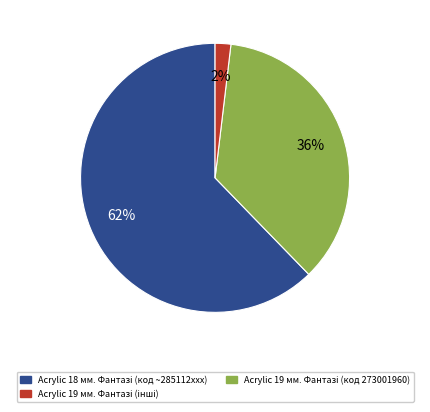

Is there any slice that represents more than half of the pie?

Yes